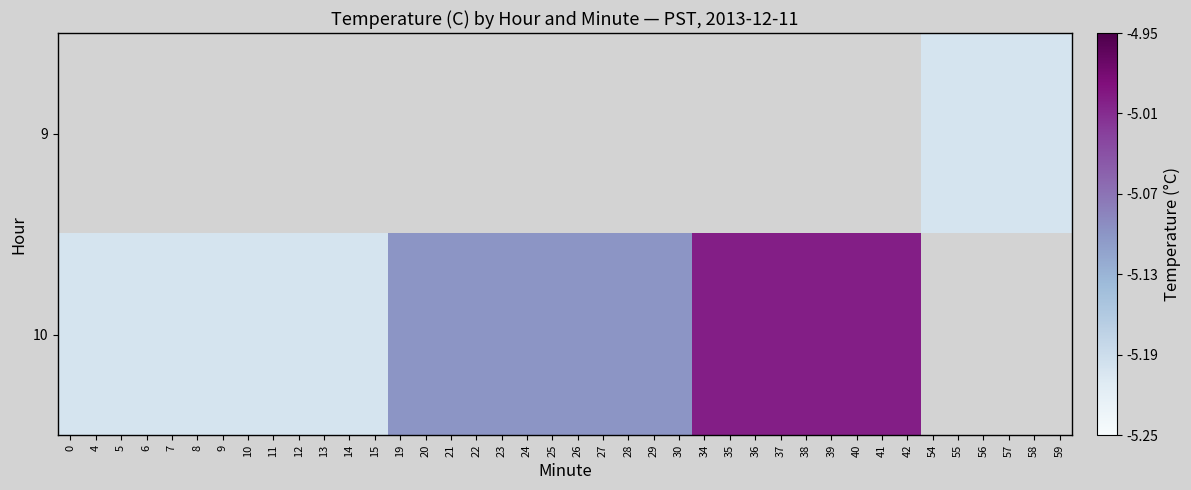

List the series in order of their overall mean, lowest first.

9, 10